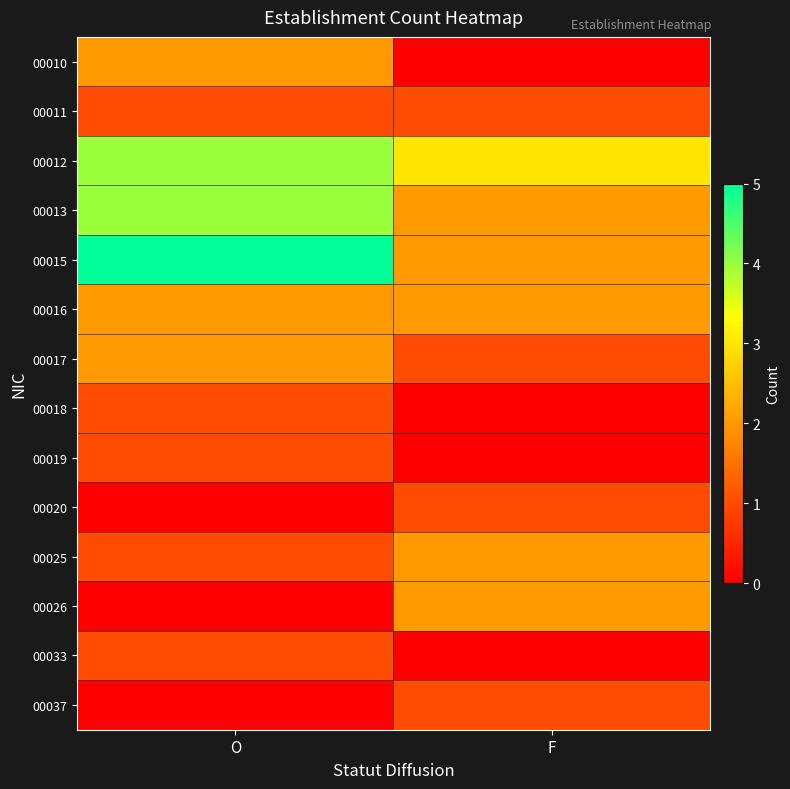

Reading right to left, list all the values displayed in this chart.

00010: F=0	O=2
00011: F=1	O=1
00012: F=3	O=4
00013: F=2	O=4
00015: F=2	O=5
00016: F=2	O=2
00017: F=1	O=2
00018: F=0	O=1
00019: F=0	O=1
00020: F=1	O=0
00025: F=2	O=1
00026: F=2	O=0
00033: F=0	O=1
00037: F=1	O=0